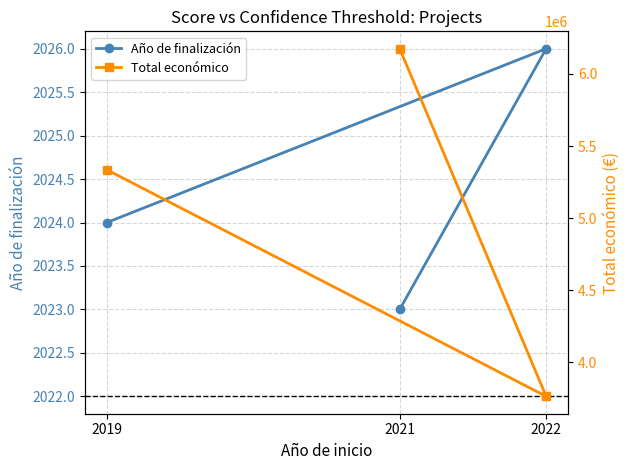

What position from the left is 2021?

3